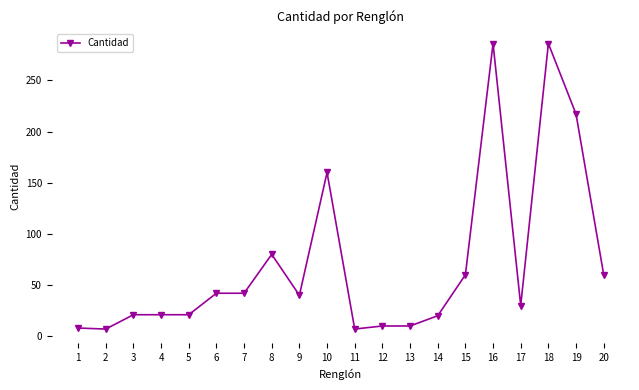

Does the chart display data point markers on the line(s)?

Yes